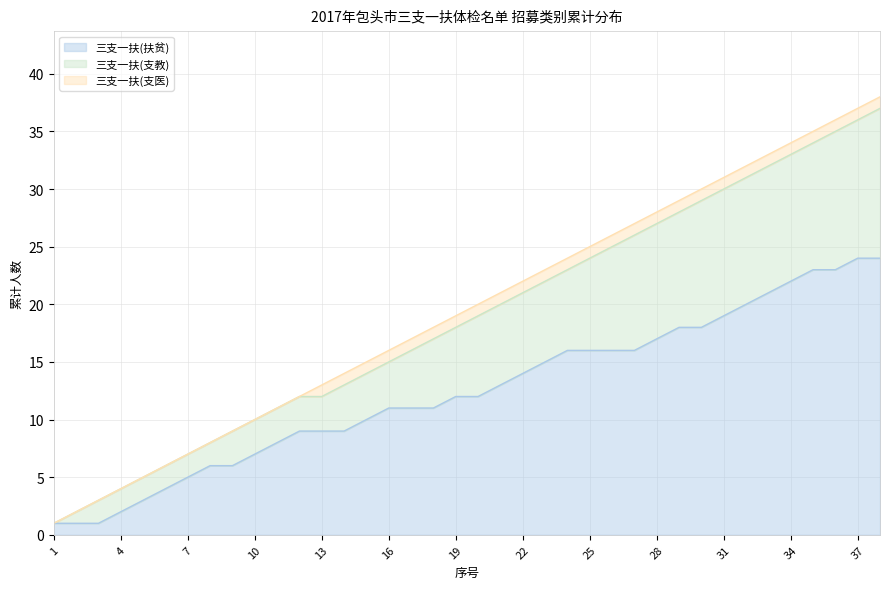

How many lines are shown in the chart?

3